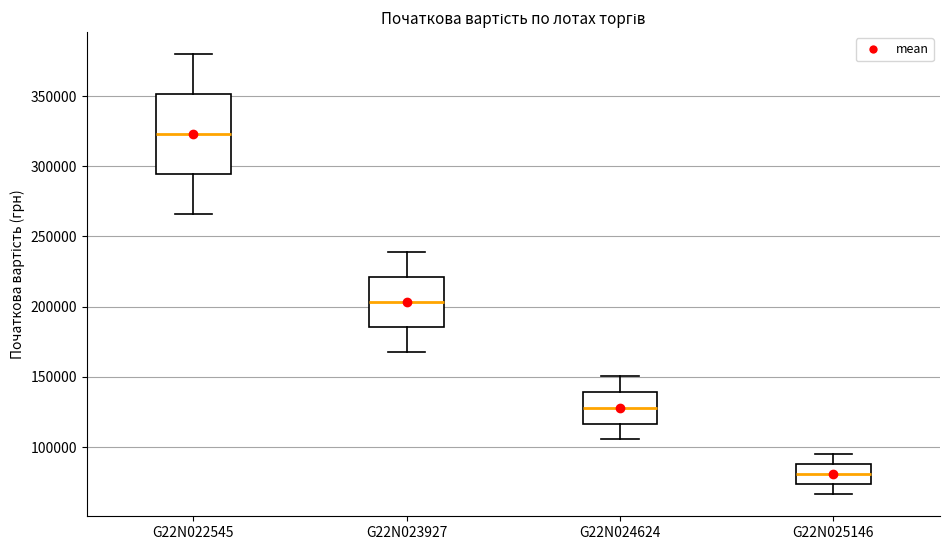

Reading left to right, transcribe this box plot: for each box, give where its median line is, the range the box spans, and where its two whiskers end, as read against the y-axis. The values are not printed on the chart, so give them approximately, as read against the axis.

G22N022545: median 325000, box 295000 to 350000, whiskers 265000 to 380000
G22N023927: median 205000, box 185000 to 220000, whiskers 165000 to 240000
G22N024624: median 130000, box 115000 to 140000, whiskers 105000 to 150000
G22N025146: median 80000, box 75000 to 90000, whiskers 65000 to 95000